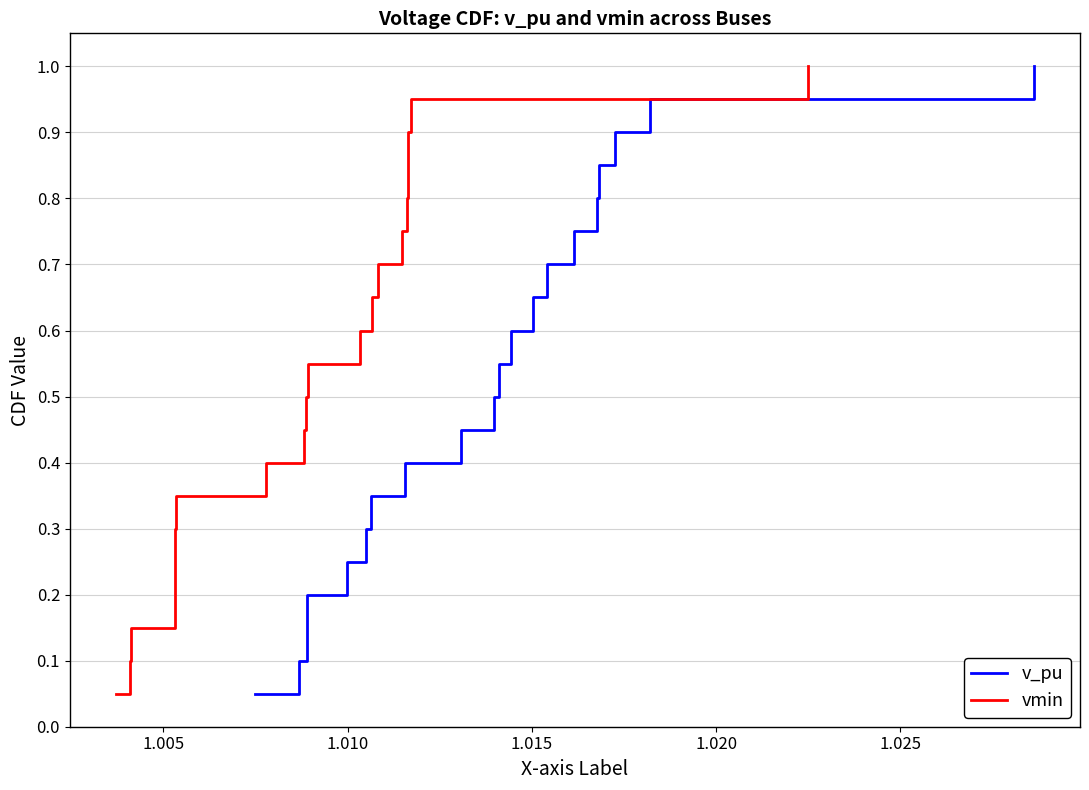

What is the difference between the maximum and second lowest values in the v_pu series?

0.9